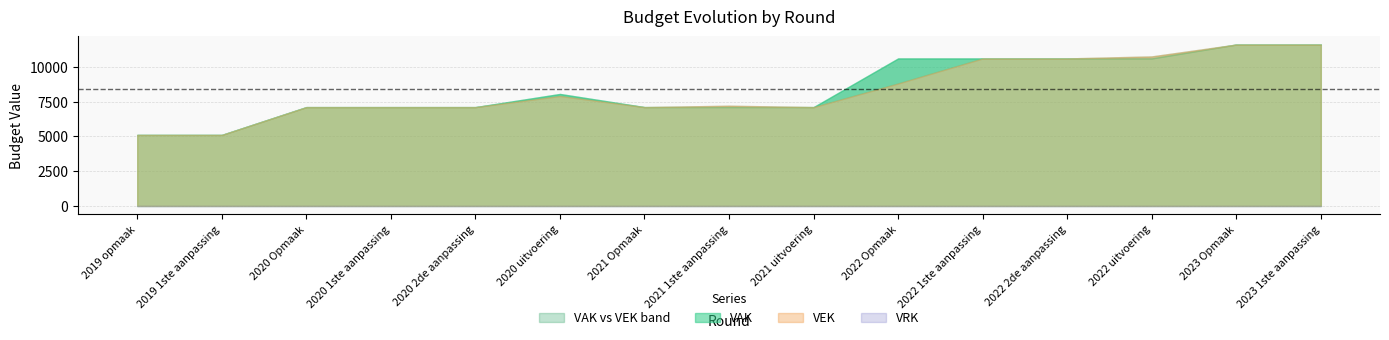

Read the VEK value at 2019 1ste aanpassing, to the nearest 100.

5100